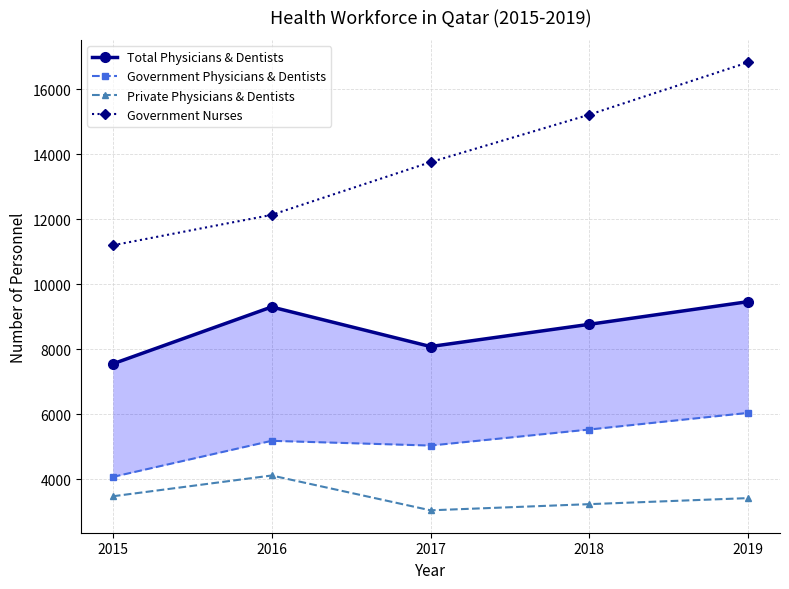

At 2016, list the series in order from largest to smallest.

Government Nurses, Total Physicians & Dentists, Government Physicians & Dentists, Private Physicians & Dentists